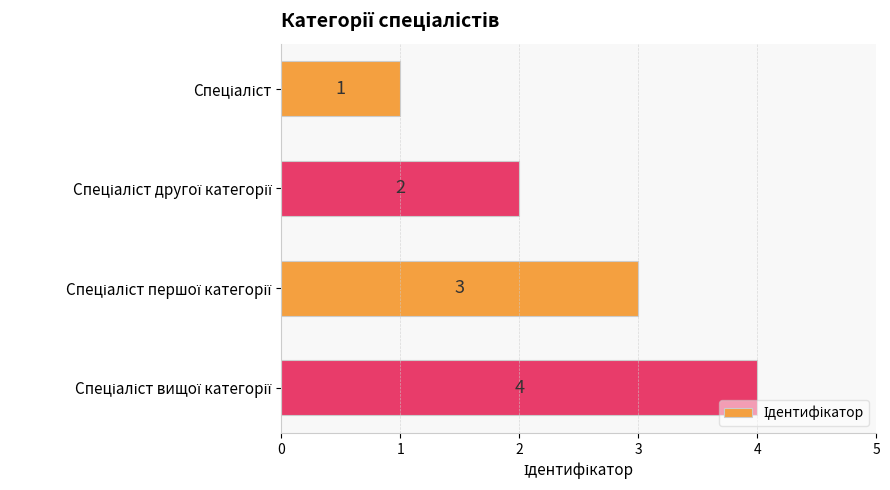

What is the sum of all values?

10